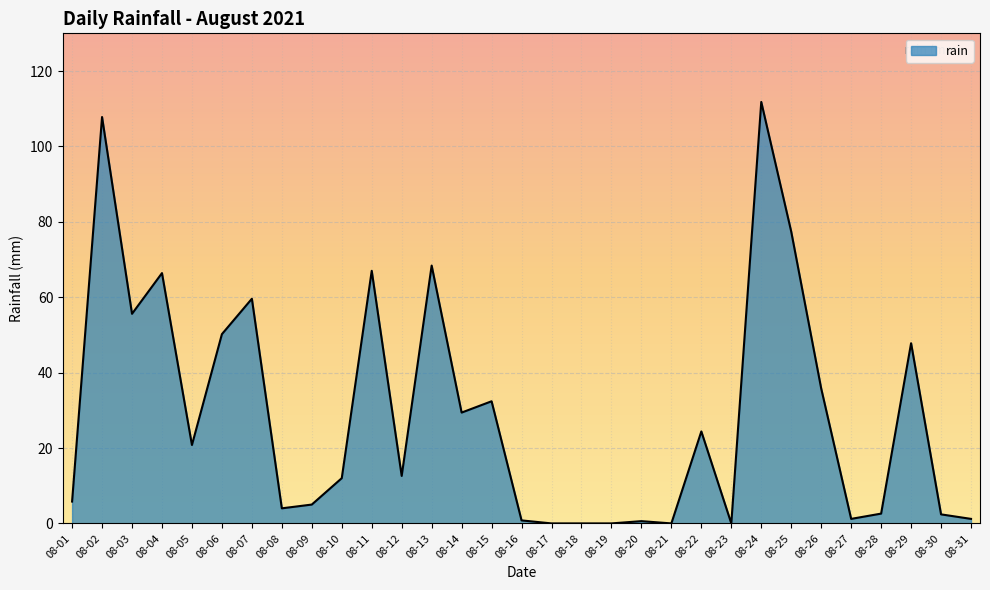

The value at 08-13 is 109.0. True or false?

False